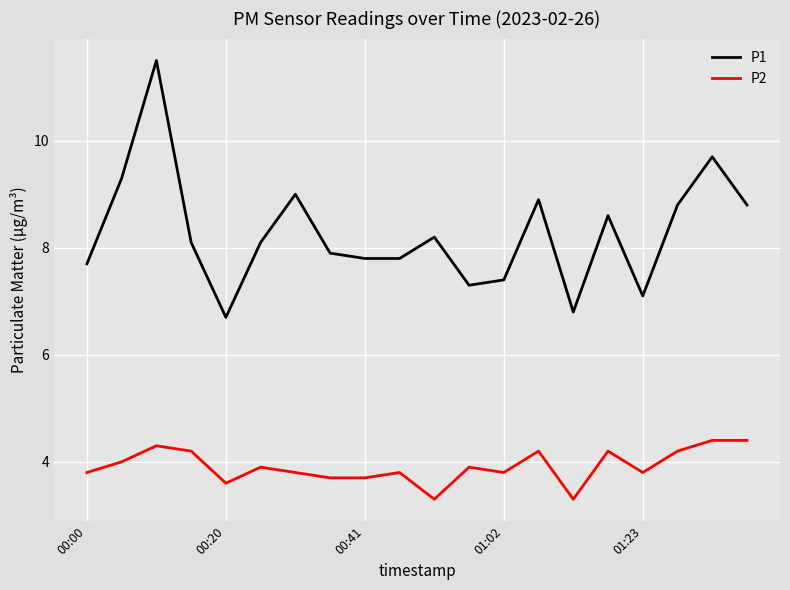

True or false: P1 and P2 cross at least once.

False